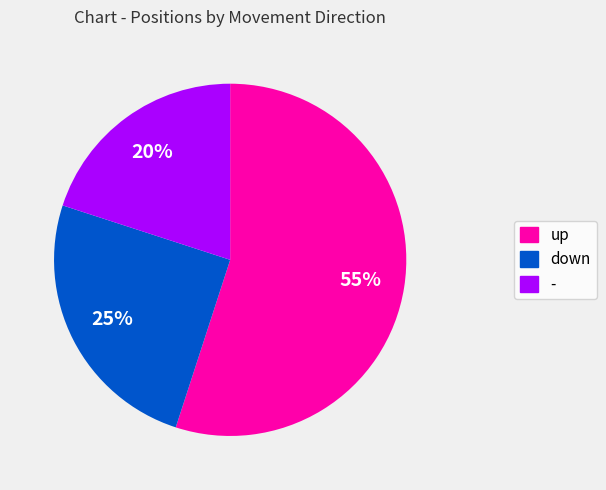

The up slice represents 55% of the pie. True or false?

True